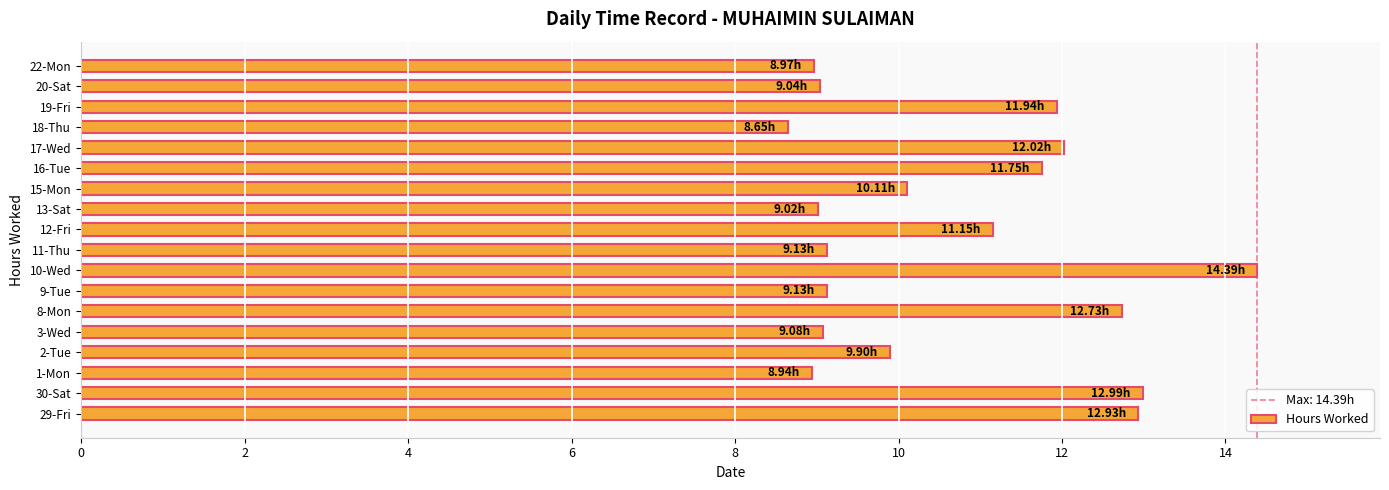

What is the sum of the values at 29-Fri and 1-Mon?

21.9